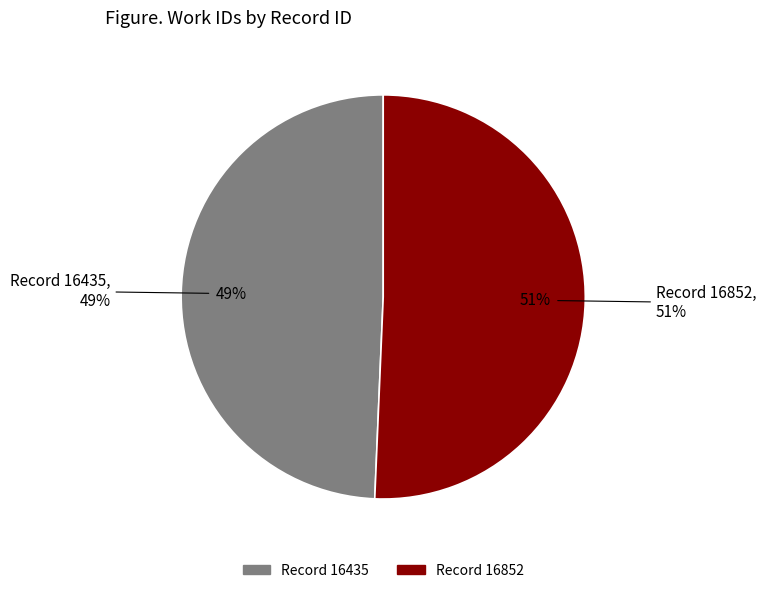

How many segments does this pie chart have?

2